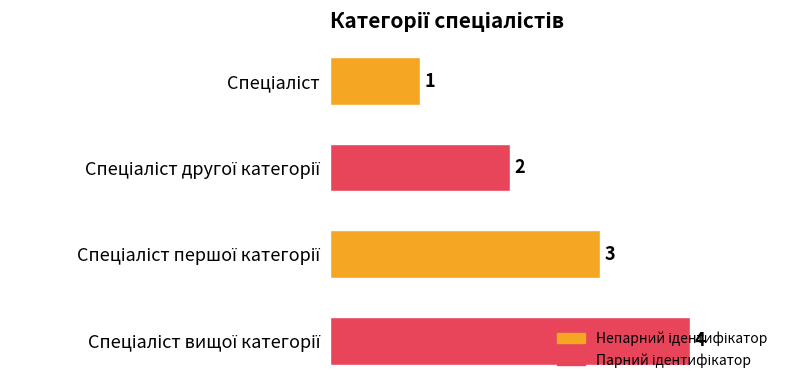

What is the greatest value displayed?

4